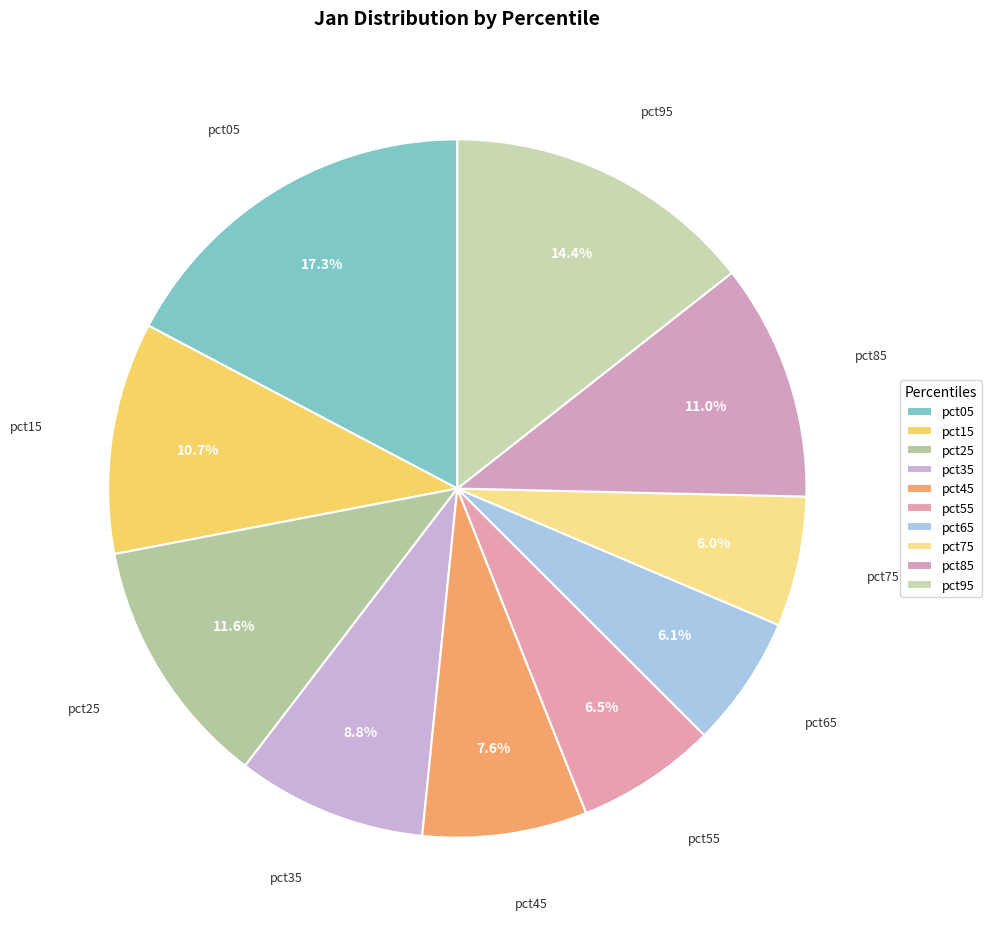

How many segments does this pie chart have?

10